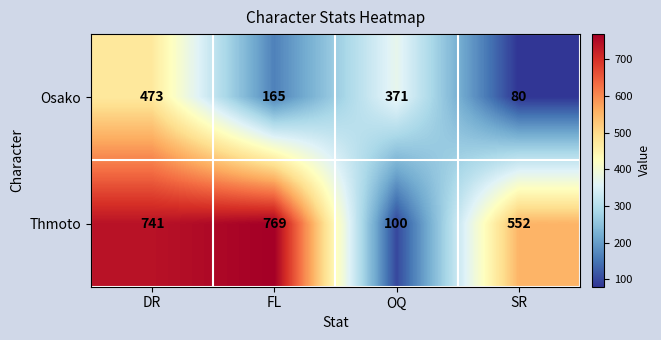

What is the difference between the maximum and minimum values in the Osako series?

393